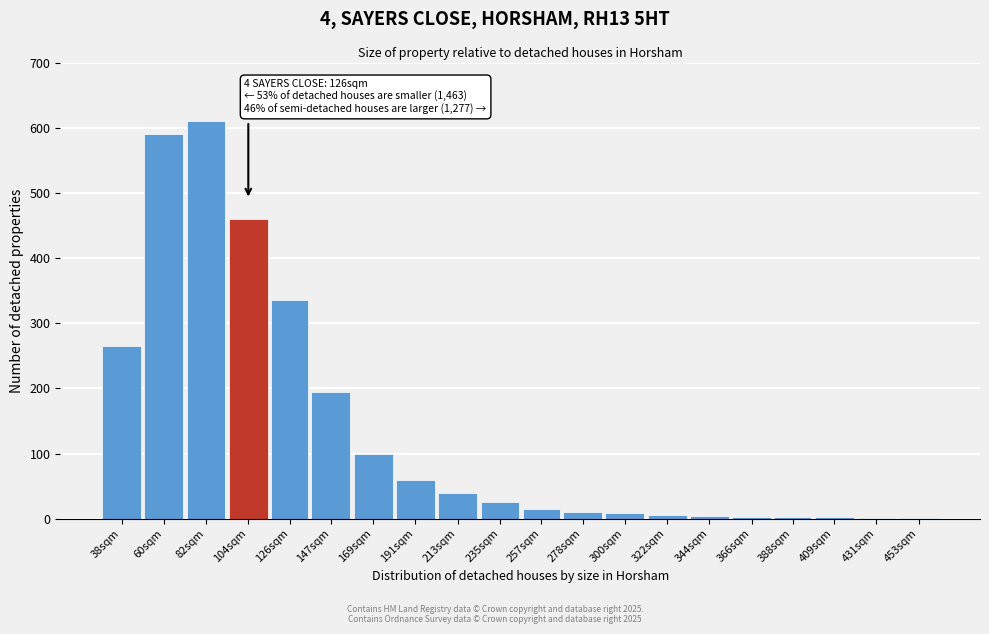

What is the sum of all values?

2731